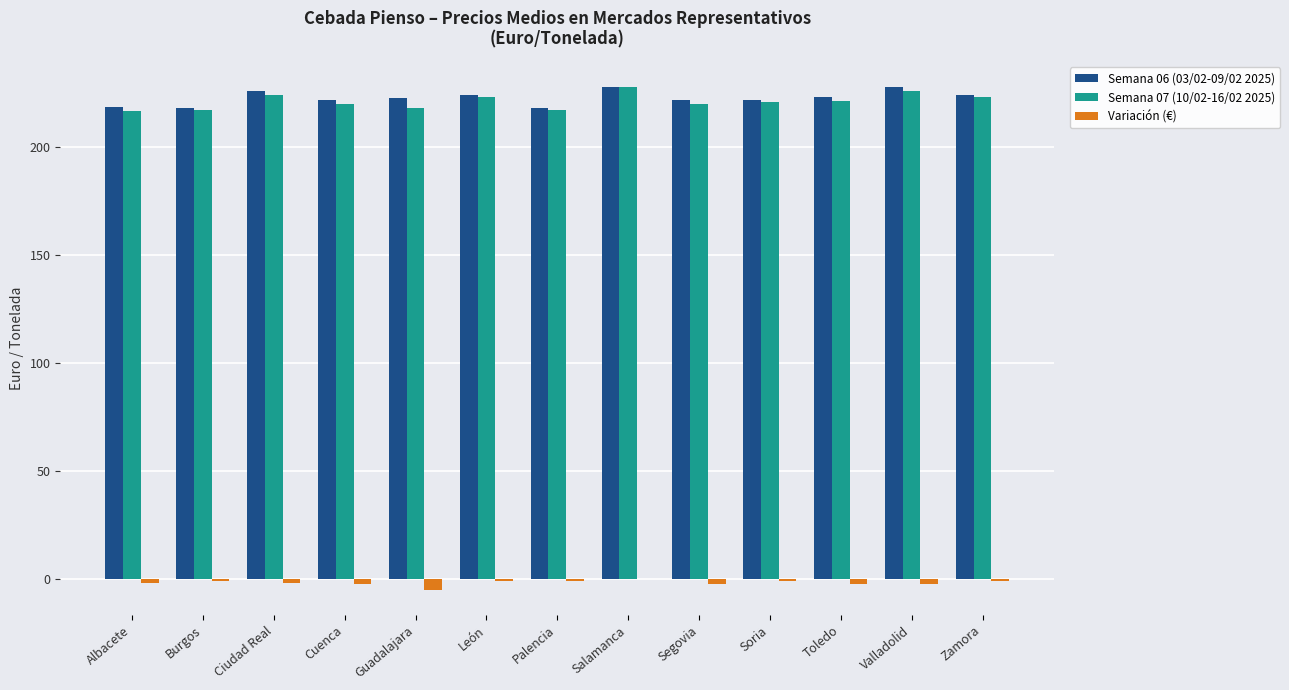

Is it true that Semana 07 (10/02-16/02 2025) equals 226.0 at Valladolid?

True